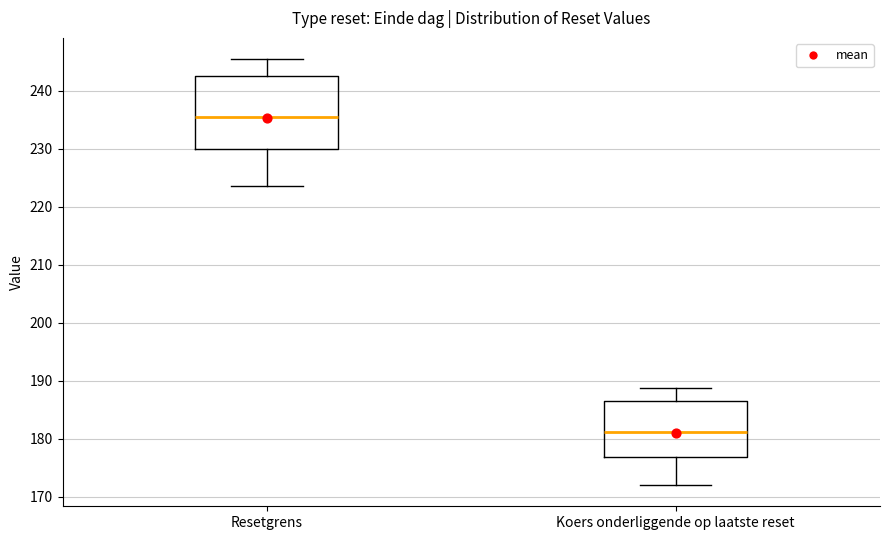

Comparing the boxes themselves (not the whiskers), which one is the tallest?

Resetgrens